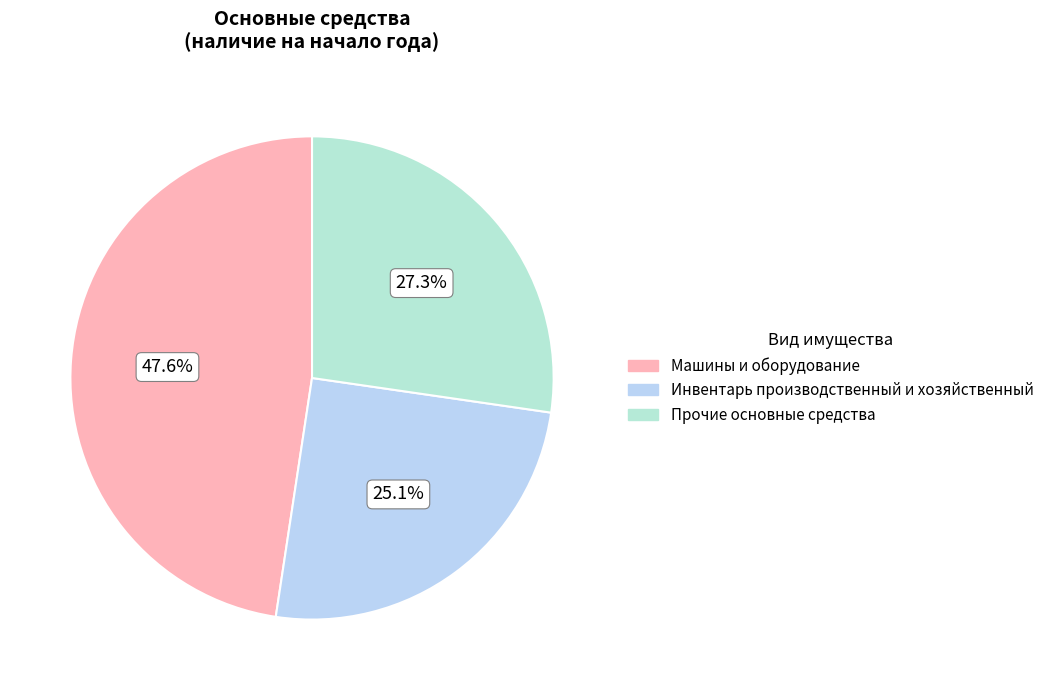

Rank the categories by value from highest to lowest.

Машины и оборудование, Прочие основные средства, Инвентарь производственный и хозяйственный